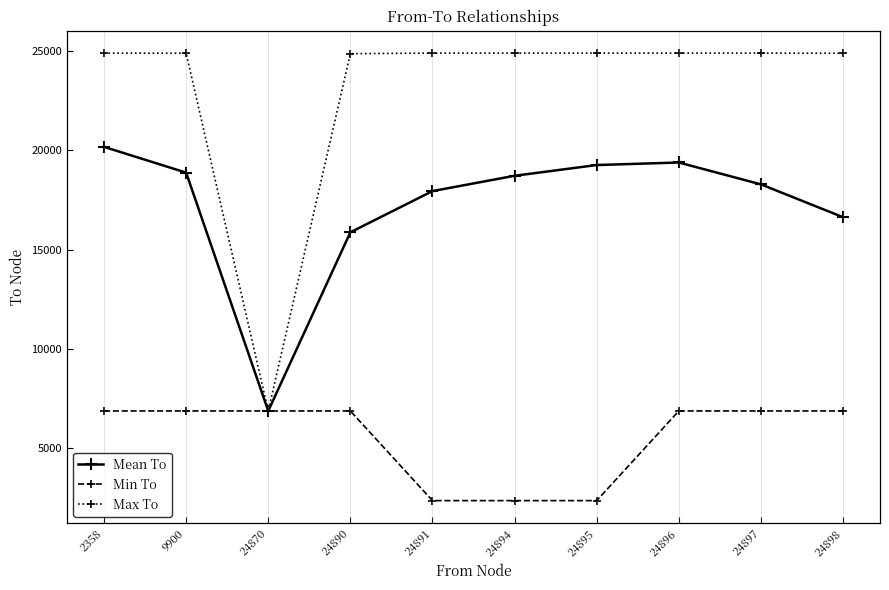

What is the spread (max minus min) of values at 24896?

18024.0